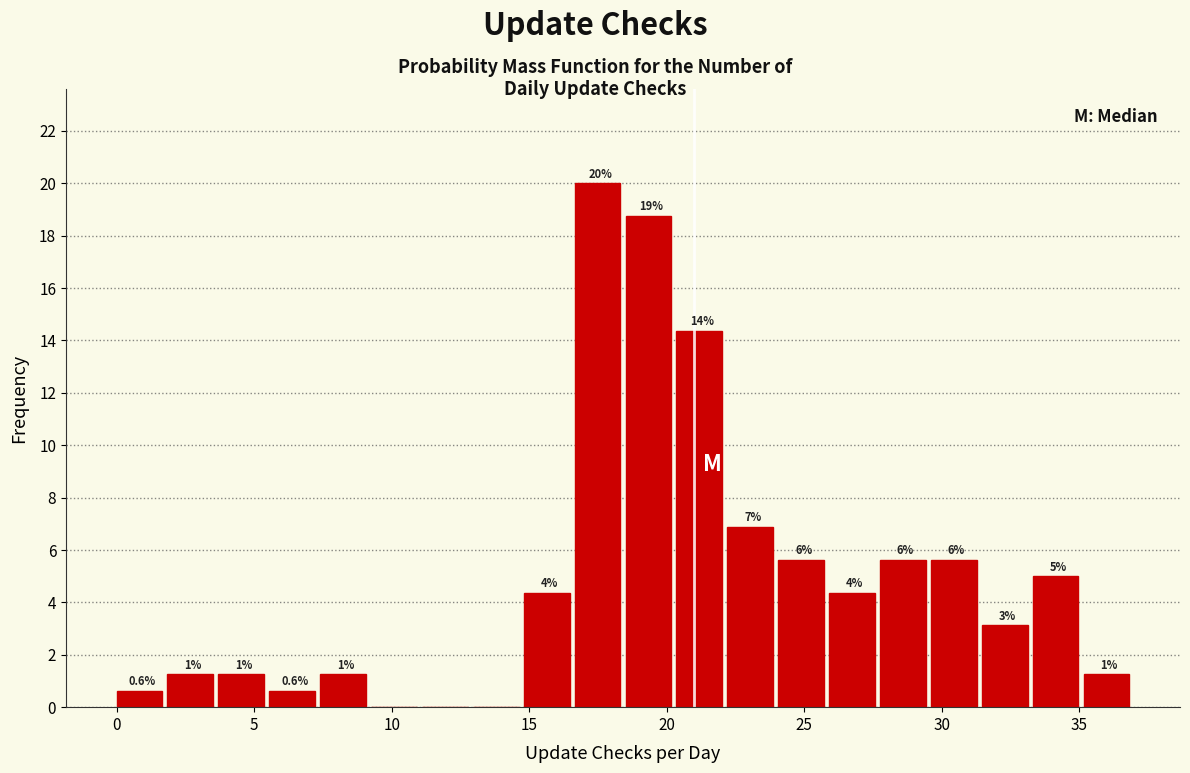

Around what value on the x-axis is the tallest bar? Give the approximate position of its centre, as read against the axis.

17.5